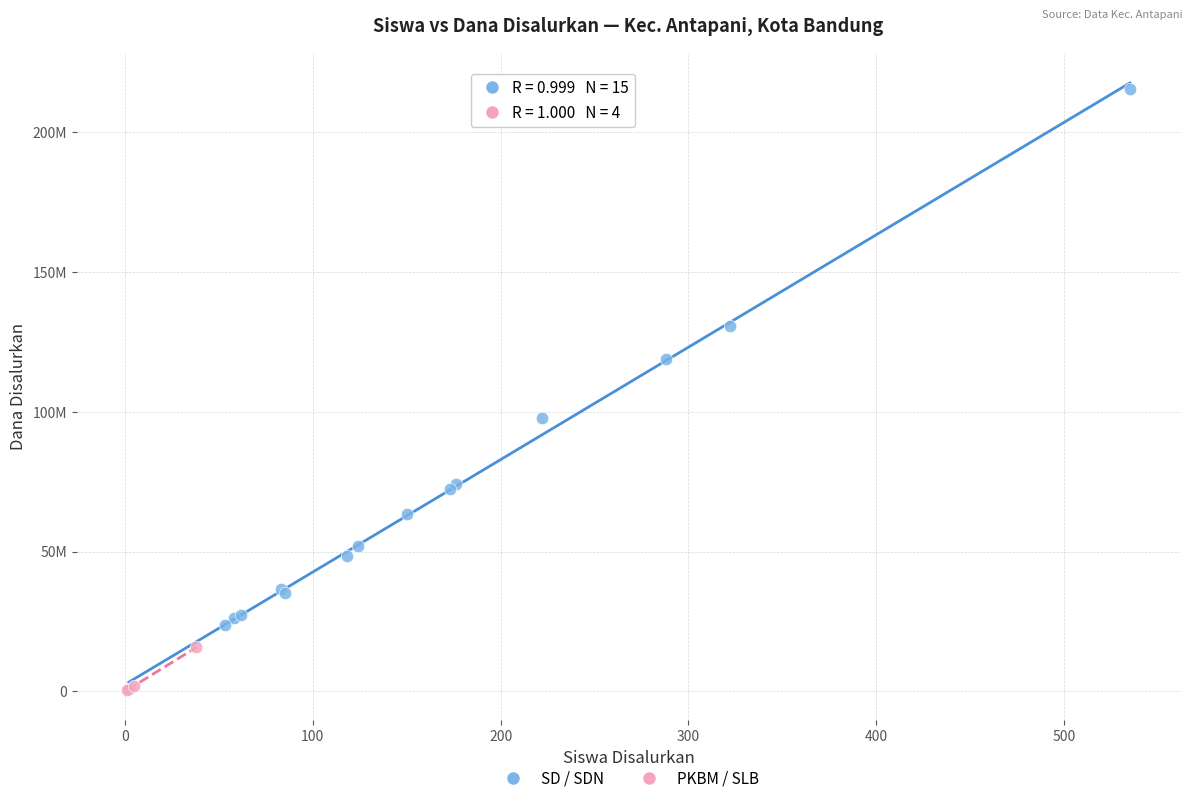

Which series contains the highest Y value?

SD / SDN